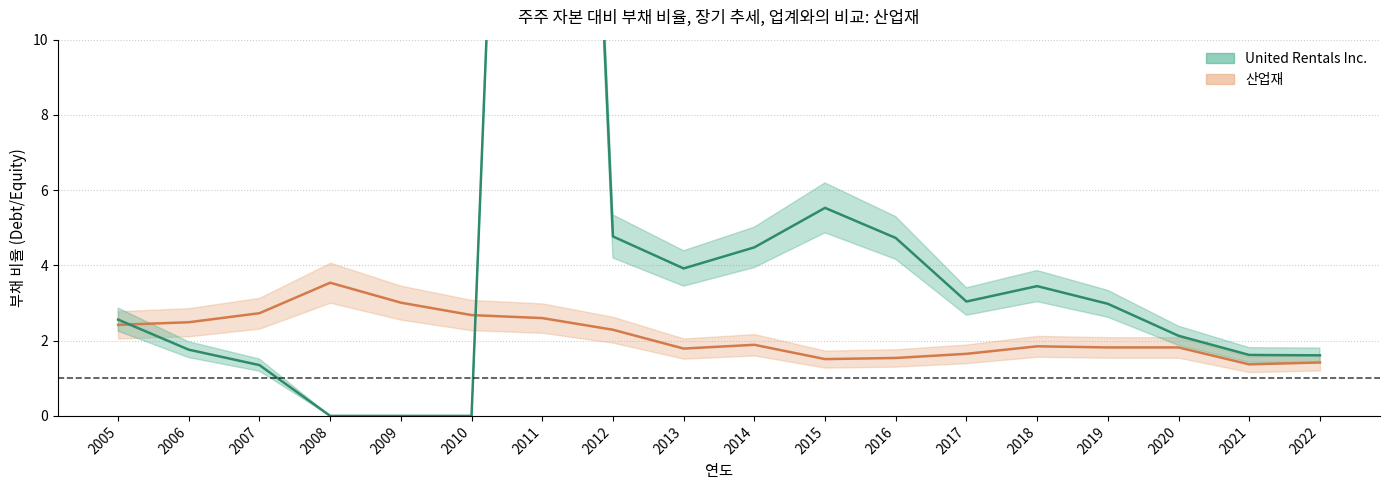

Which series has the largest total across all categories?

United Rentals Inc.